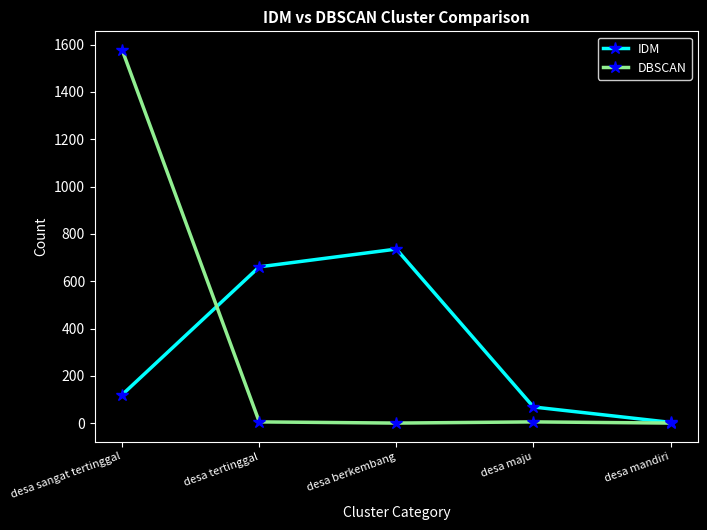

At which category does IDM reach its first local peak?

desa berkembang